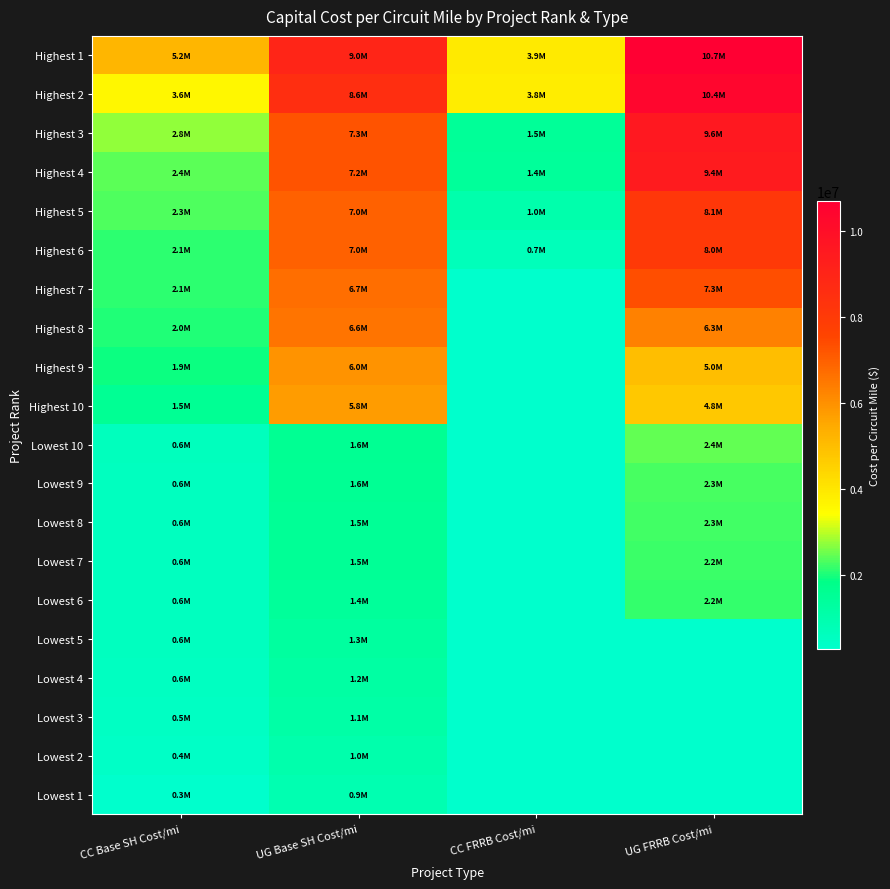

At how many categories does at least one series exceed 7460205?

2